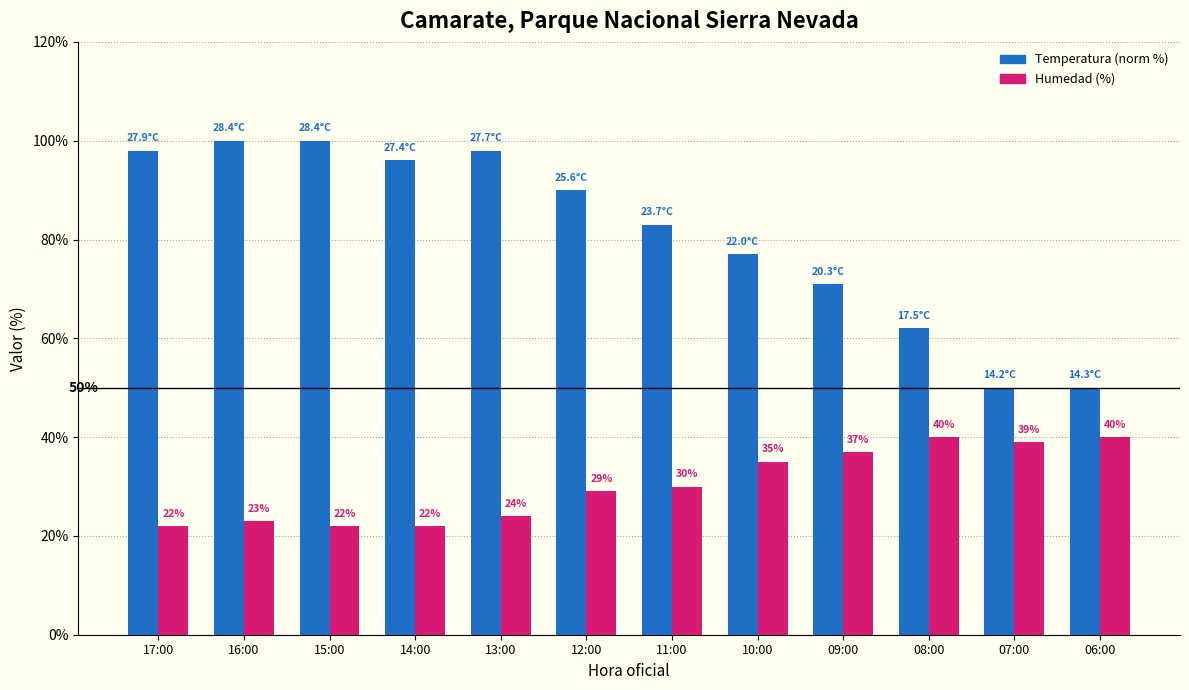

What is the maximum value for Humedad (%)?

40